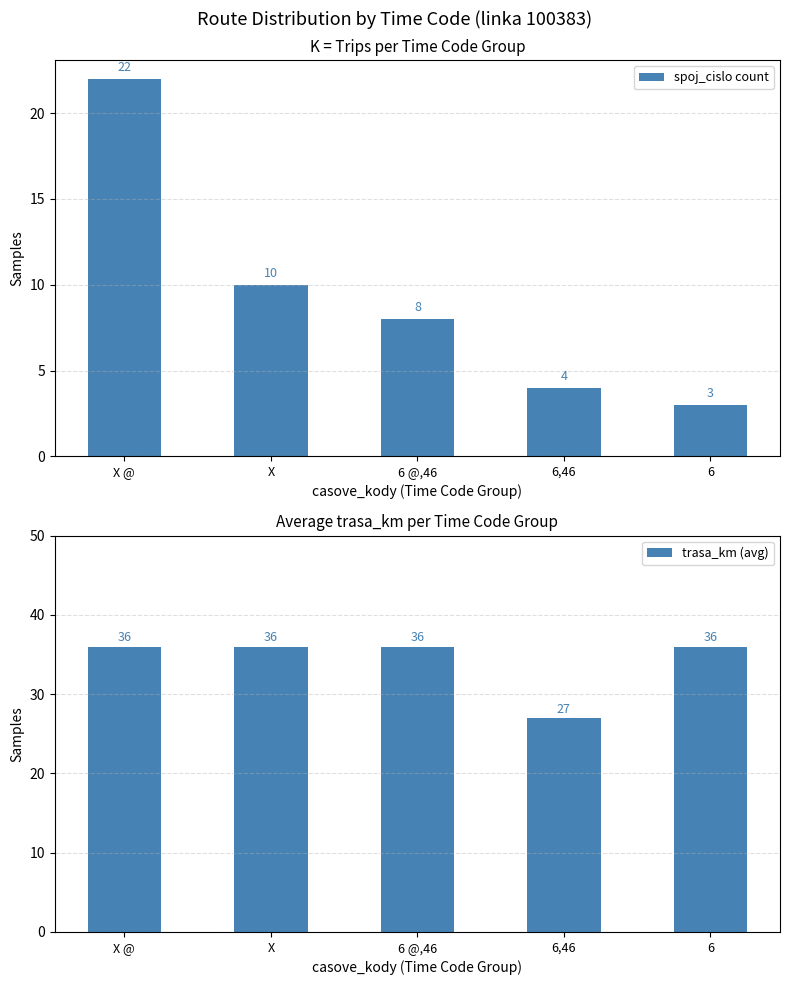

What value does the trasa_km (avg) series have at X?

36